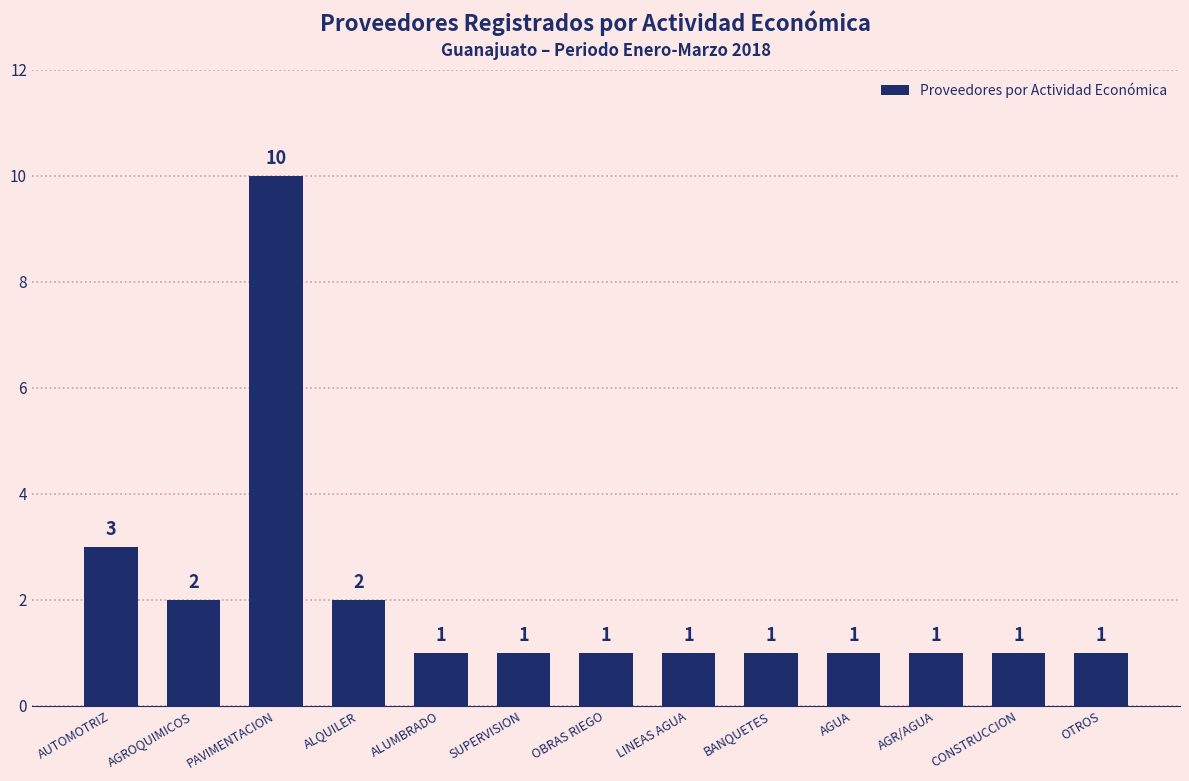

Count the number of values greater than 1.

4